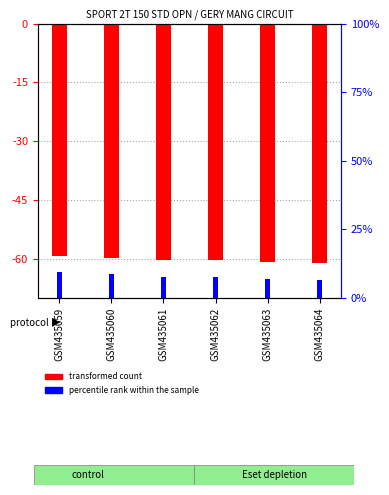

True or false: percentile rank within the sample has a value of 4.6 at GSM435061.

False